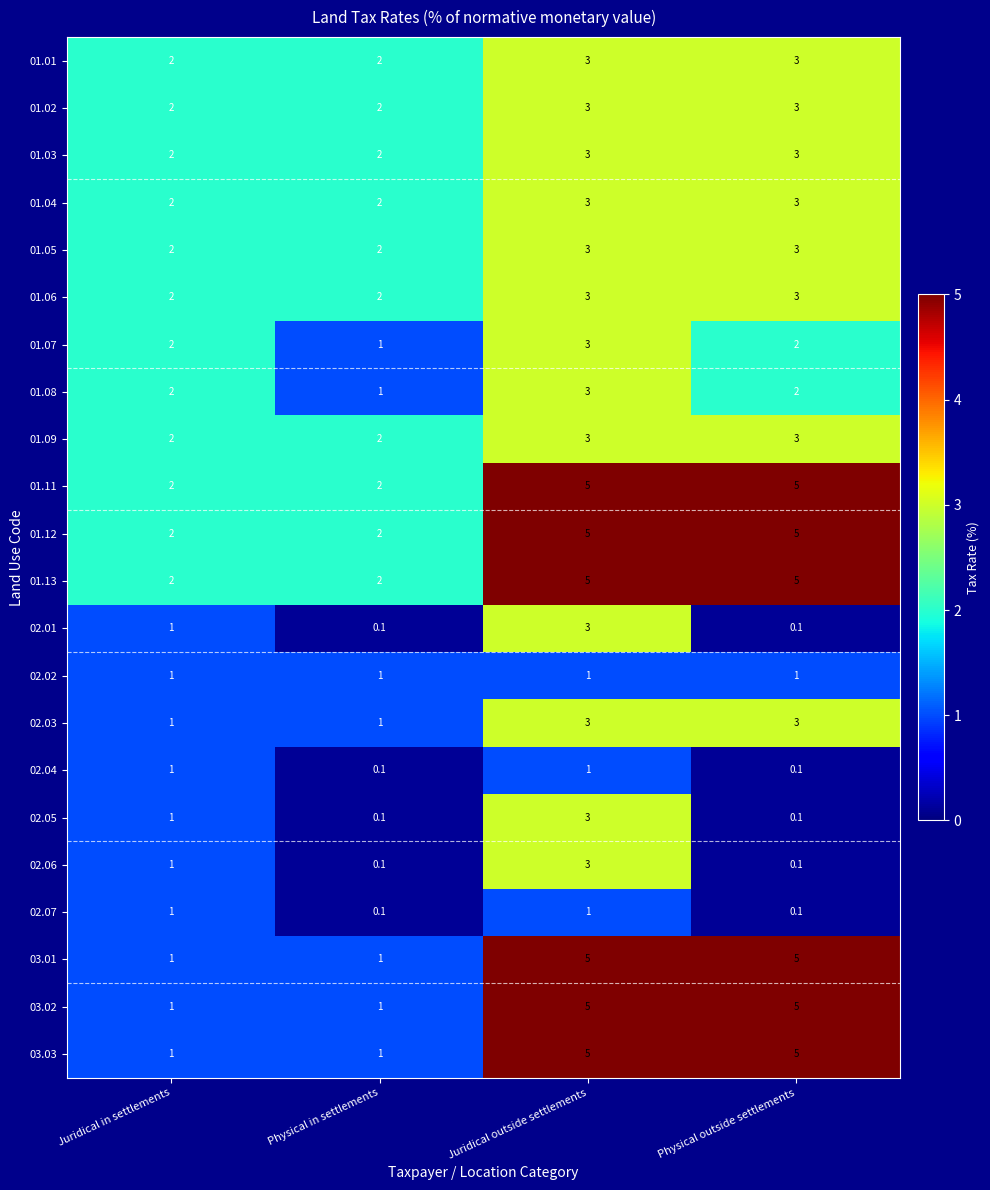

The 01.05 series shows 3.0 at Physical outside settlements. True or false?

True